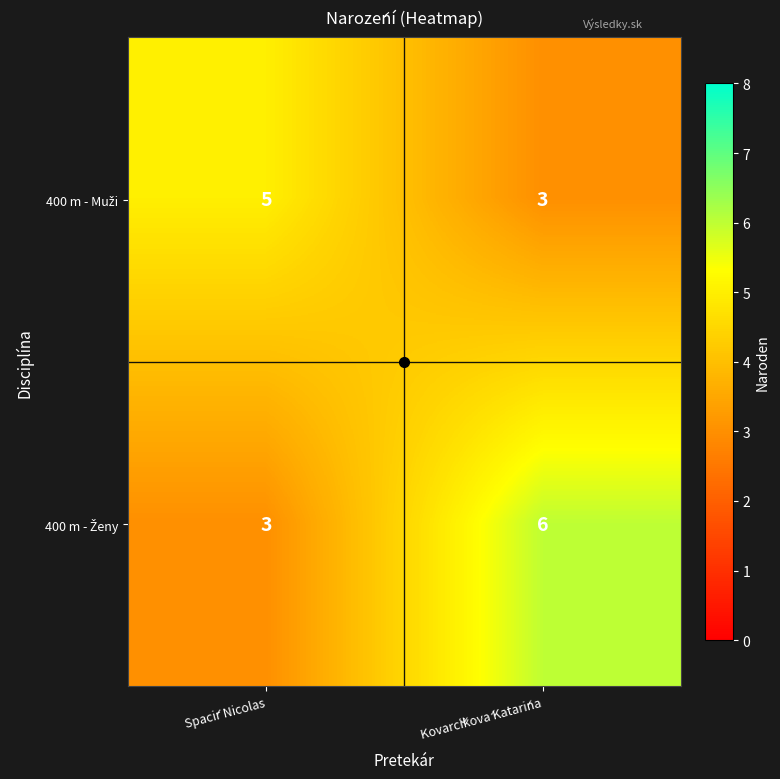

At which category is the sum across all series the highest?

Kovarčíková Katarína